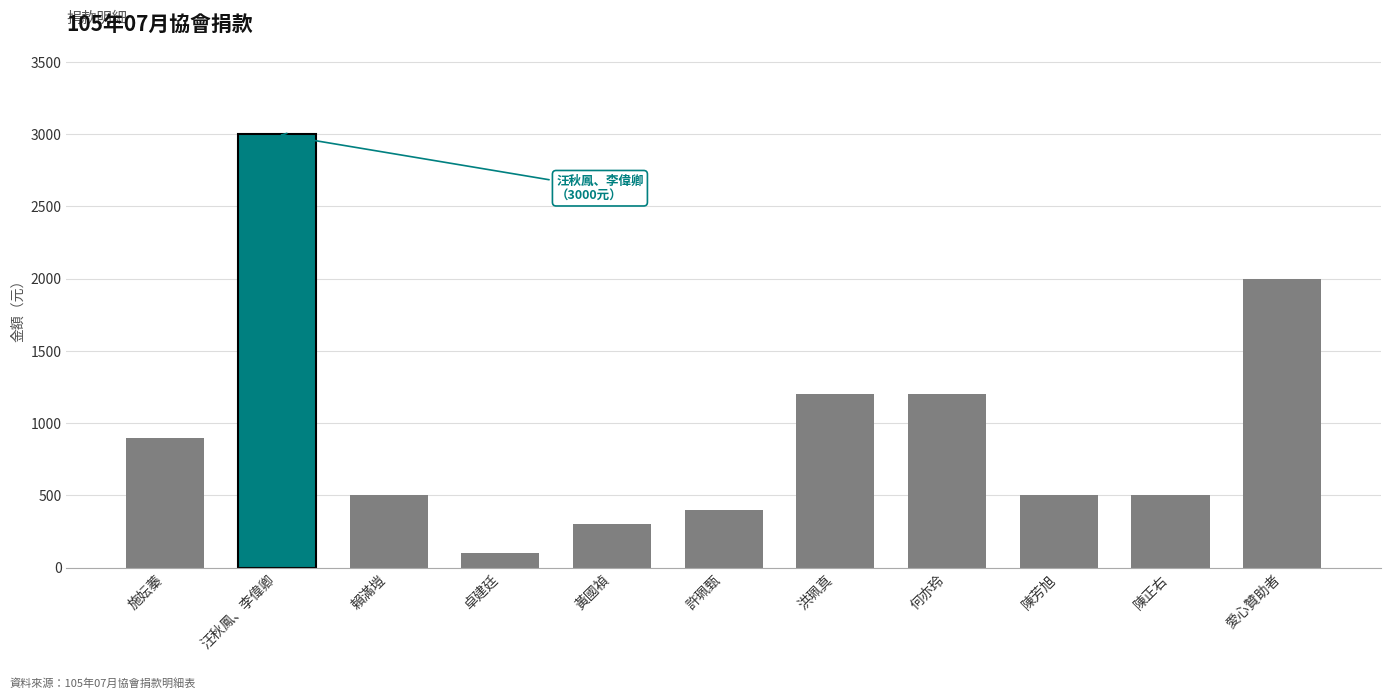

What is the ratio of the value at 許珮甄 to the value at 施妘蓁?

0.4